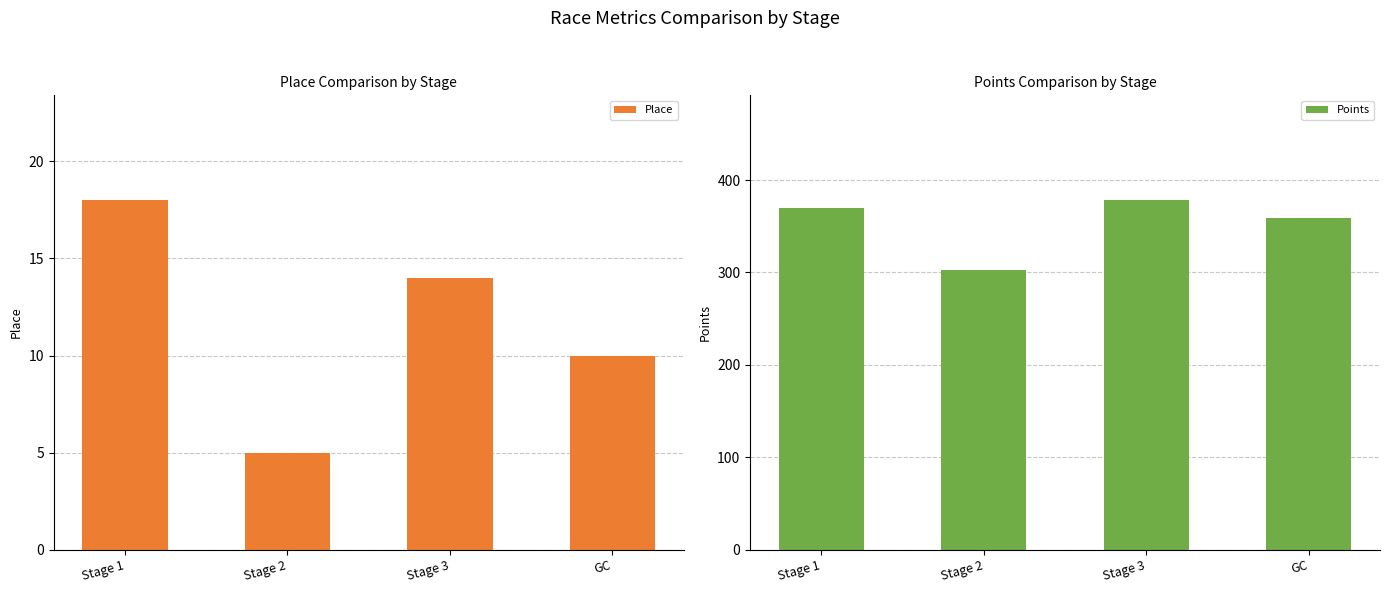

List the series in order of their overall mean, lowest first.

Place, Points